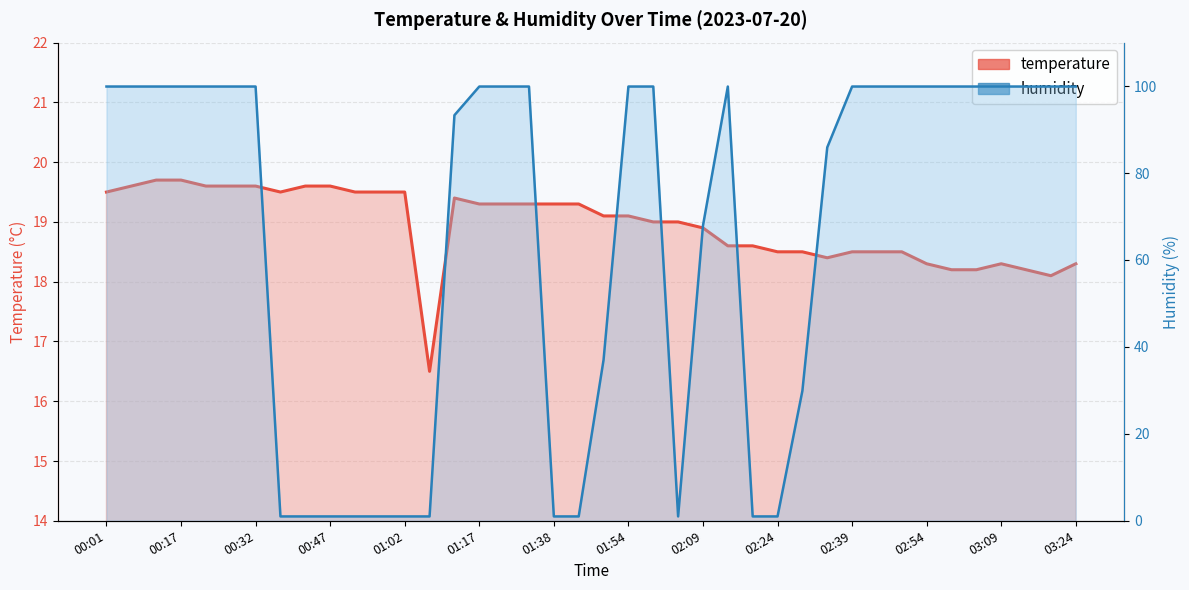

Does the chart display data point markers on the line(s)?

No